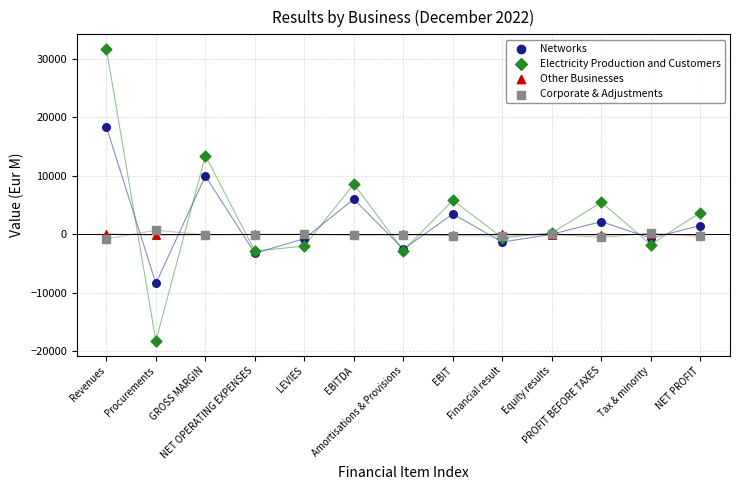

What are all the series names shown in the legend?

Networks, Electricity Production and Customers, Other Businesses, Corporate & Adjustments